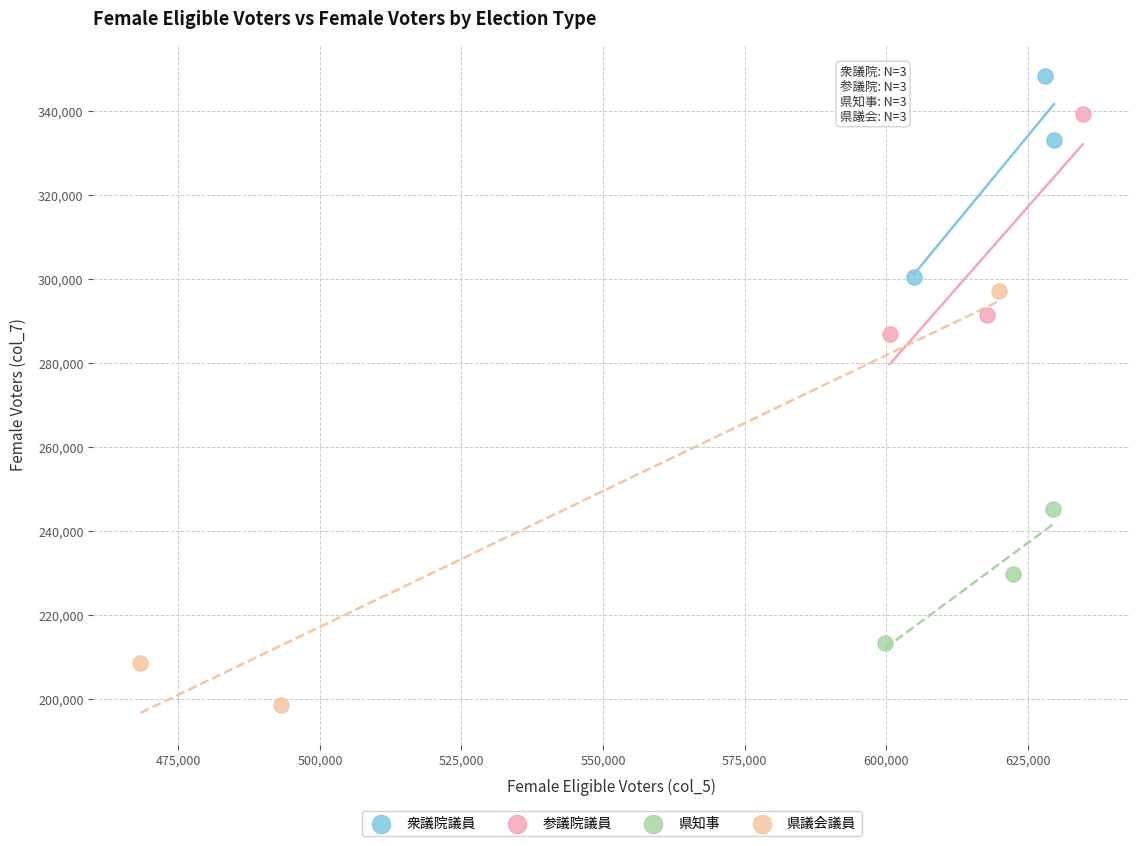

What are all the series names shown in the legend?

衆議院議員, 参議院議員, 県知事, 県議会議員